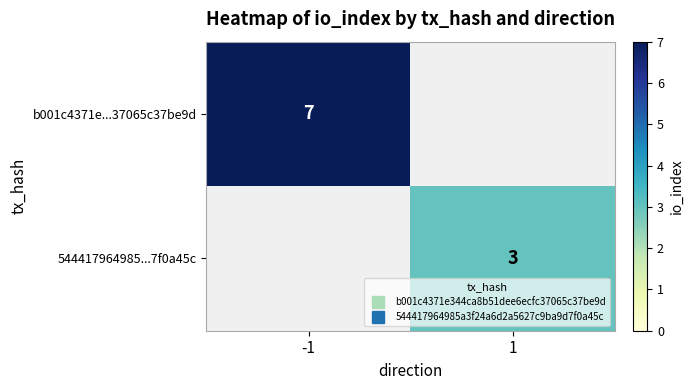

True or false: b001c4371e...37065c37be9d has a value of 2 at -1.

False